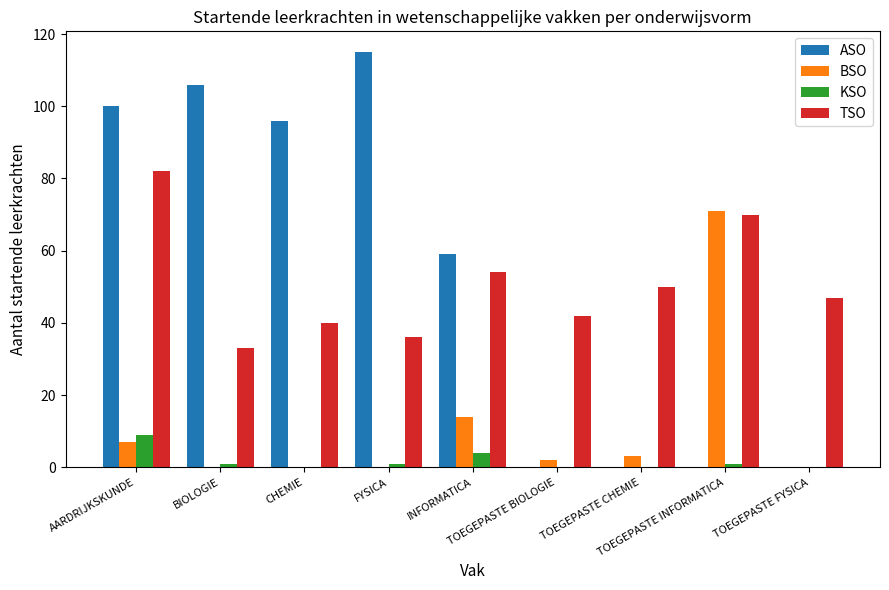

Which series has the largest total across all categories?

ASO